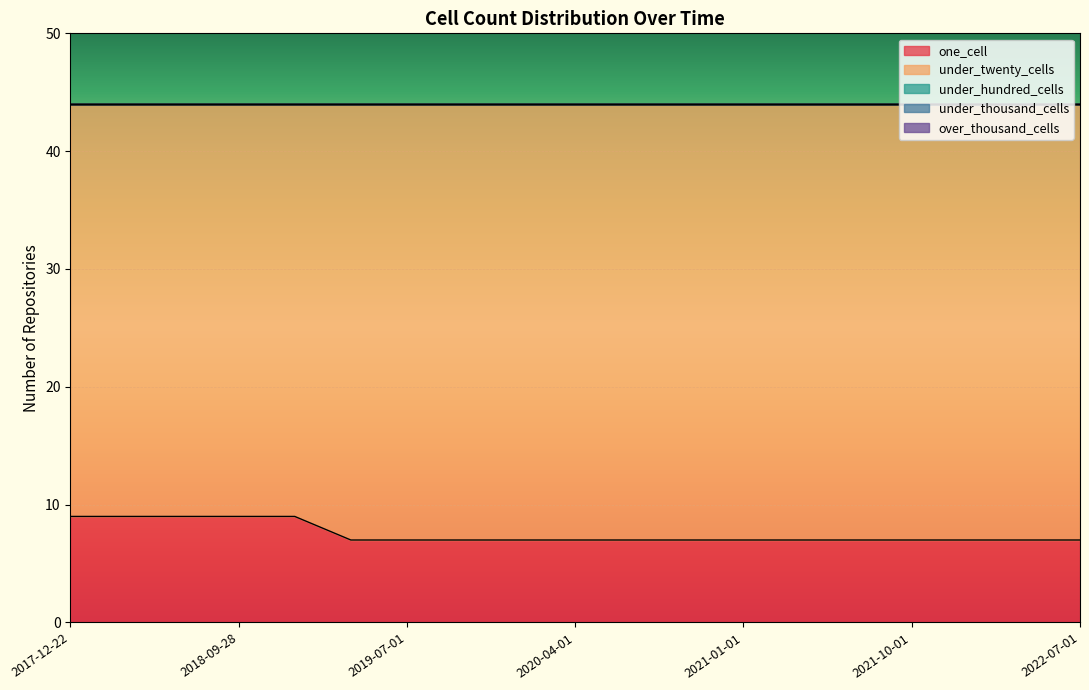

True or false: under_thousand_cells has more than 0 interior local peaks.

False